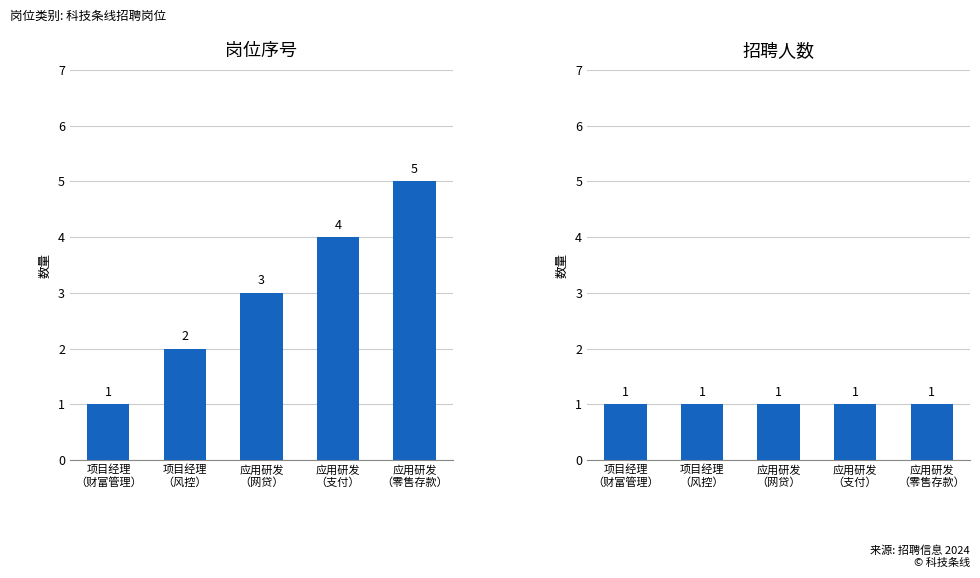

How many groups of bars are there?

5